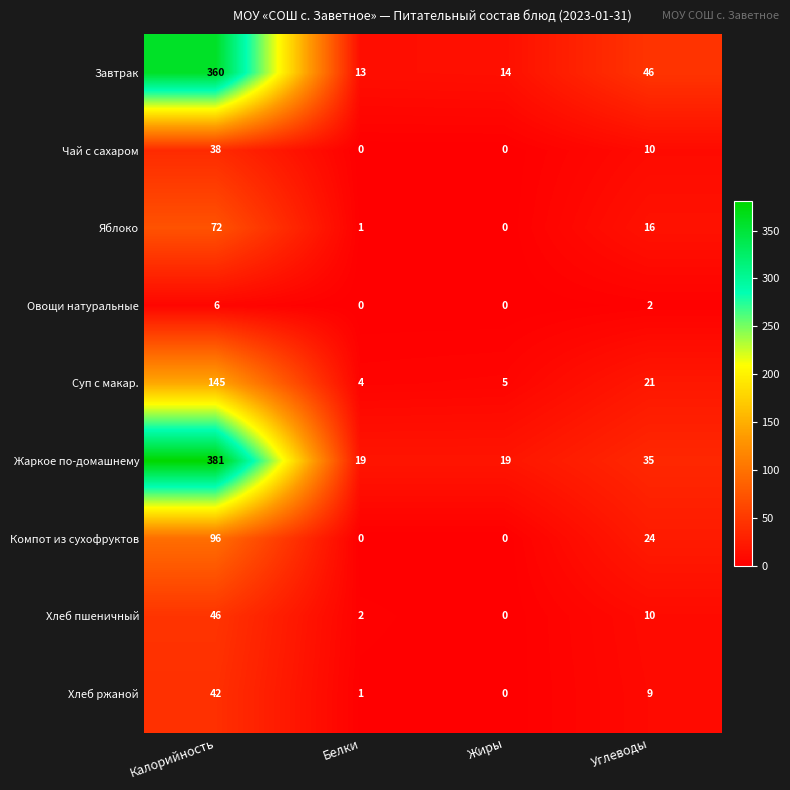

Rank the series by their maximum value, from lowest to highest.

Овощи натуральные, Чай с сахаром, Хлеб ржаной, Хлеб пшеничный, Яблоко, Компот из сухофруктов, Суп с макар., Завтрак, Жаркое по-домашнему